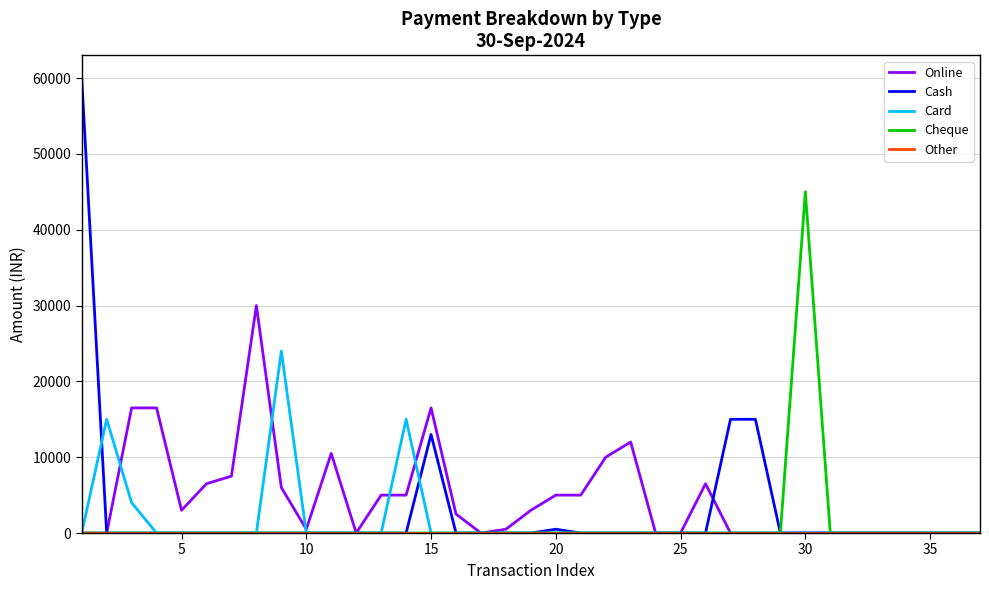

Which series has the widest spread of values?

Cash